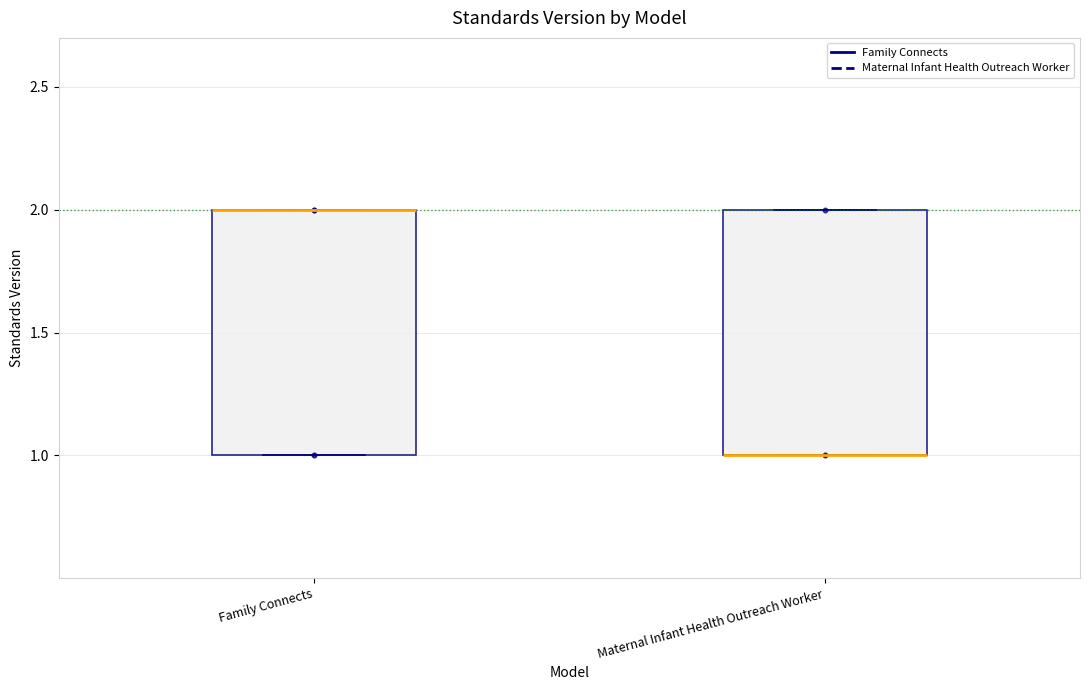

Reading left to right, read every box against the y-axis: the position of its median line, the range the box covers, and the ends of its whiskers. The values are not printed on the chart, so give them approximately, as read against the axis.

Family Connects: median 2 (drawn on the box's upper edge), box 1 to 2, whiskers 1 to 2
Maternal Infant Health Outreach Worker: median 1 (drawn on the box's lower edge), box 1 to 2, whiskers 1 to 2